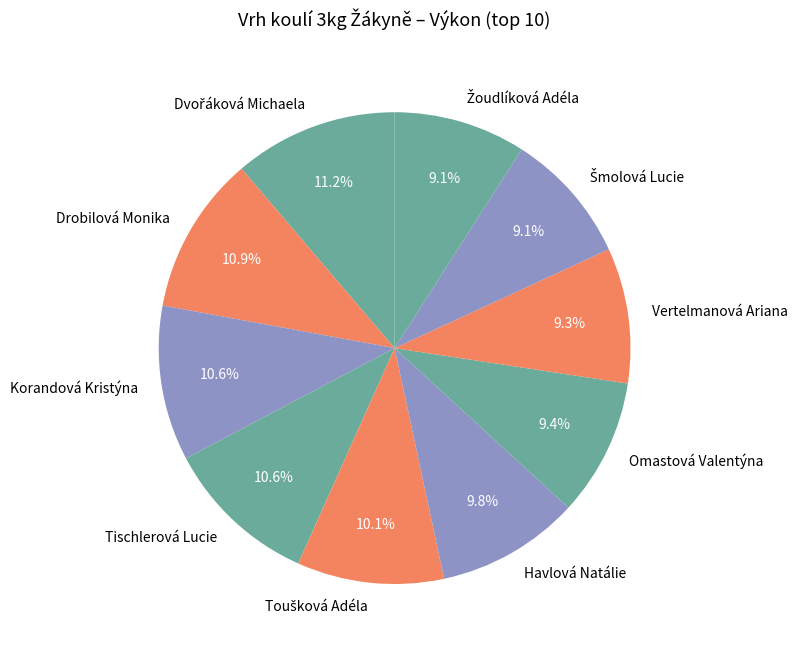

Combined, do Drobilová Monika and Korandová Kristýna account for over 50%?

No